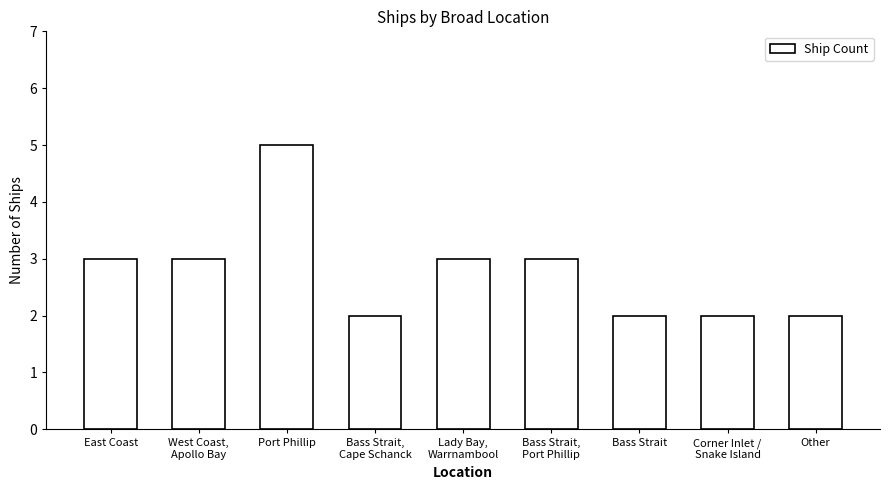

What is the difference between the maximum and minimum values?

3